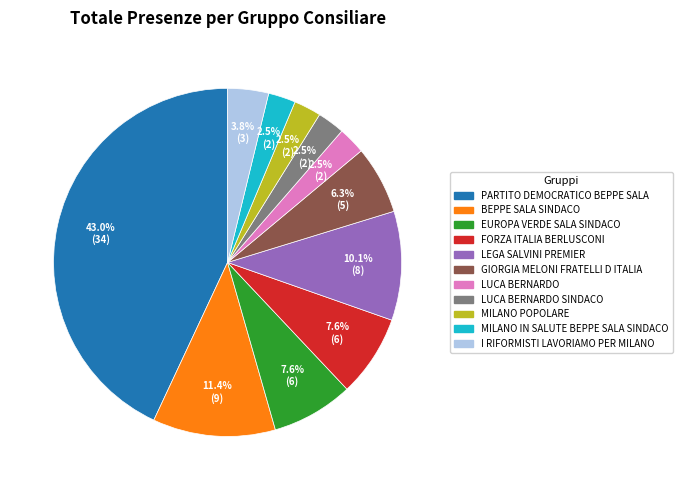

Is there a majority slice in this chart?

No